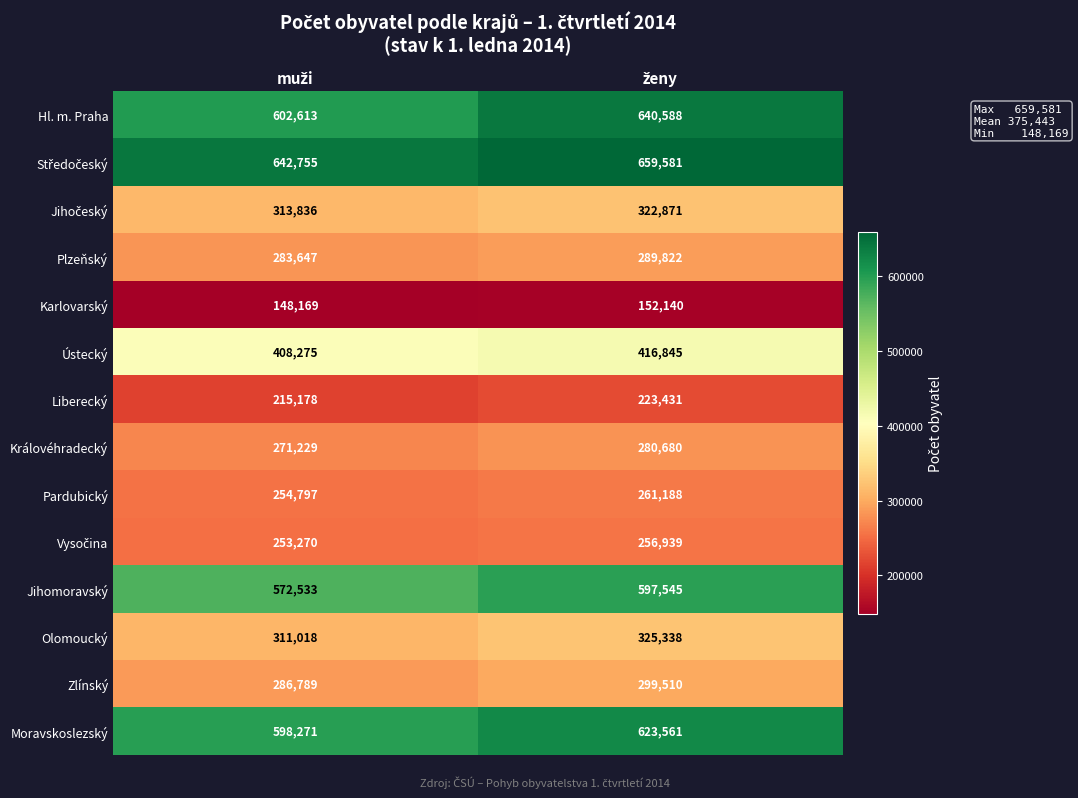

What is the minimum value for Hl. m. Praha?

602613